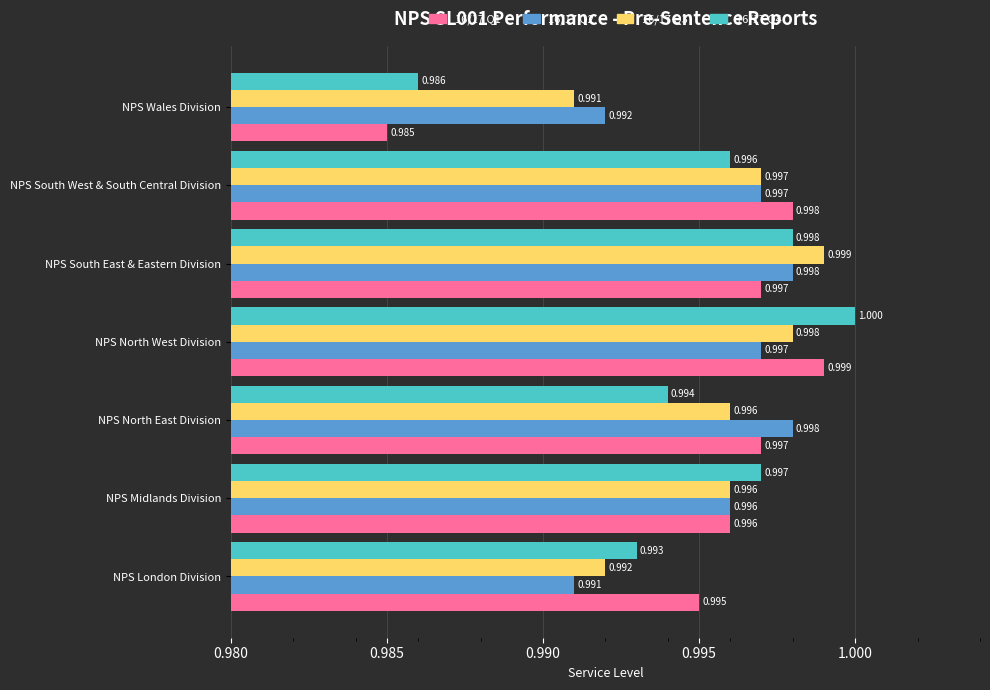

Where is 16/17 Q3 nearest to the value 0?

NPS Wales Division